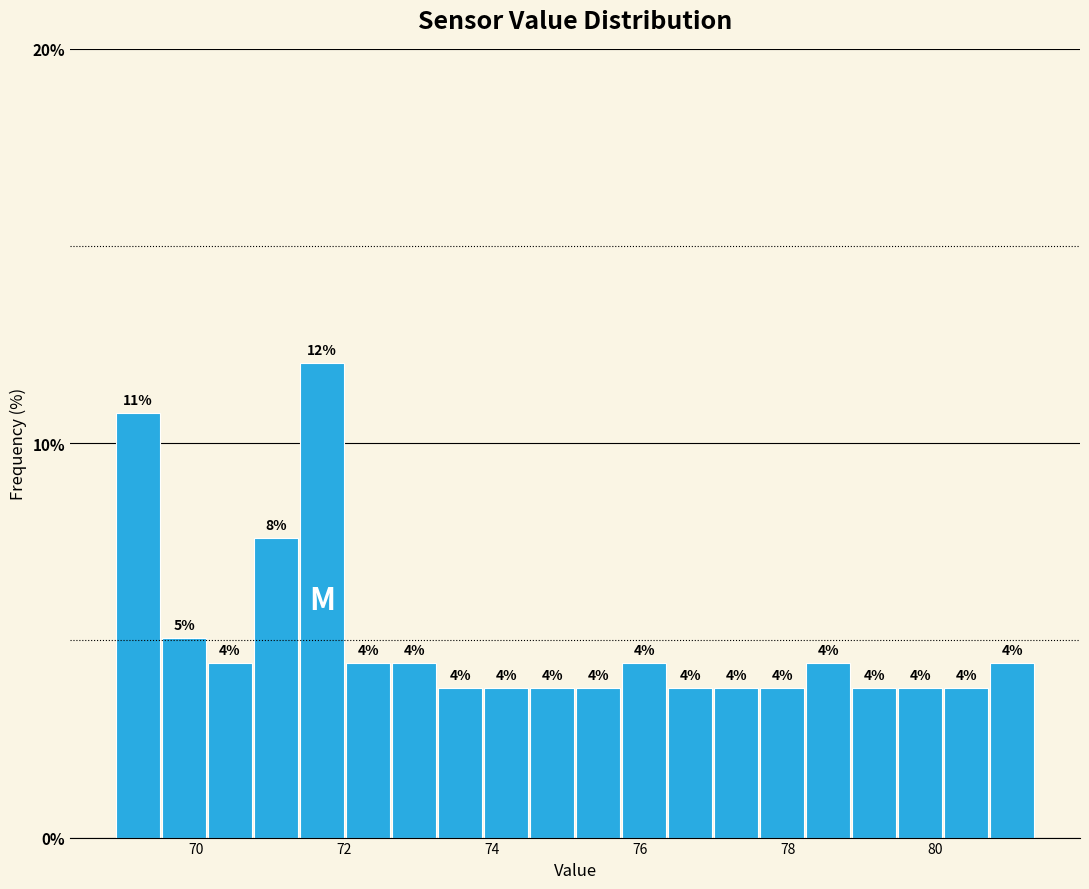

Around what value on the x-axis is the tallest bar? Give the approximate position of its centre, as read against the axis.

71.8